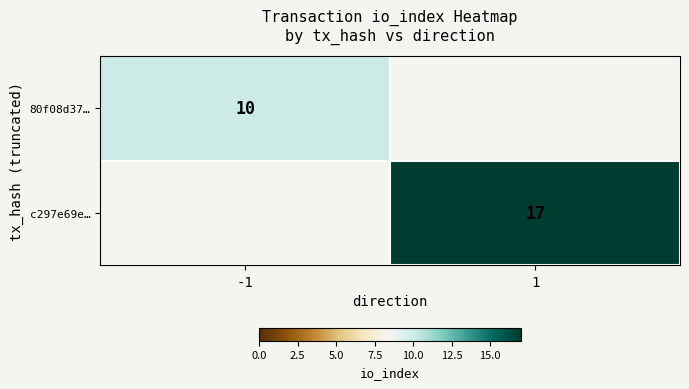

Is the value of 80f08d37… at -1 greater than the value of c297e69e… at 1?

No